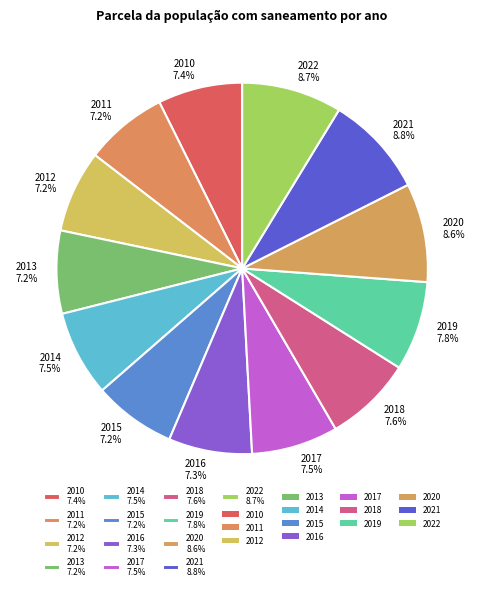

Is there a majority slice in this chart?

No